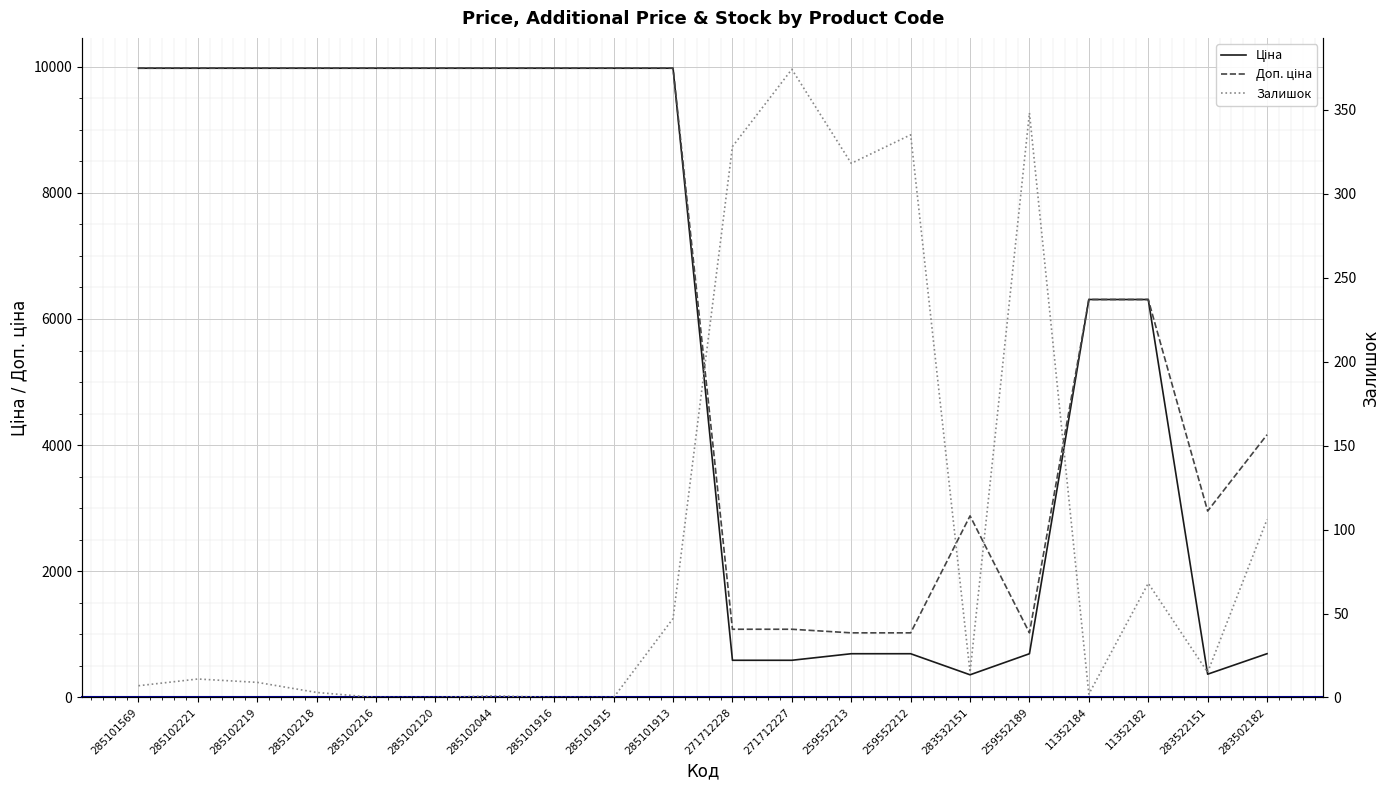

What is the average value of the Залишок series?

99.3